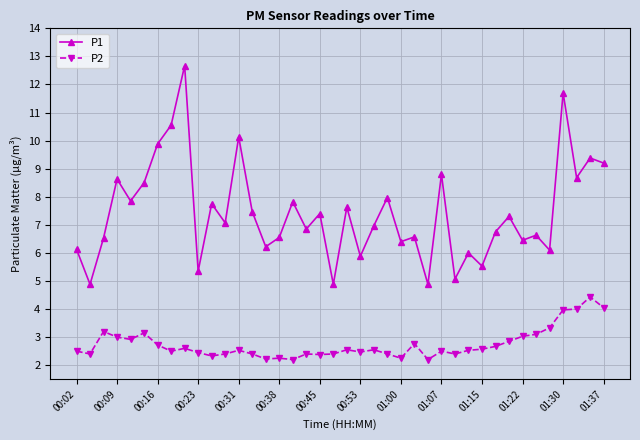

True or false: P2 has more than 0 interior local peaks.

True